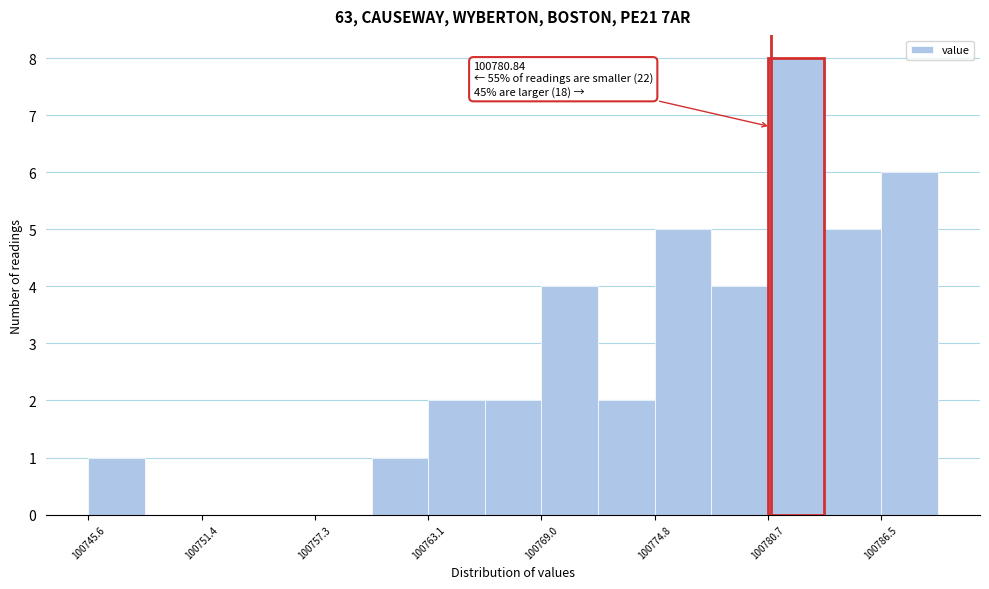

Around what value on the x-axis is the tallest bar? Give the approximate position of its centre, as read against the axis.

100782